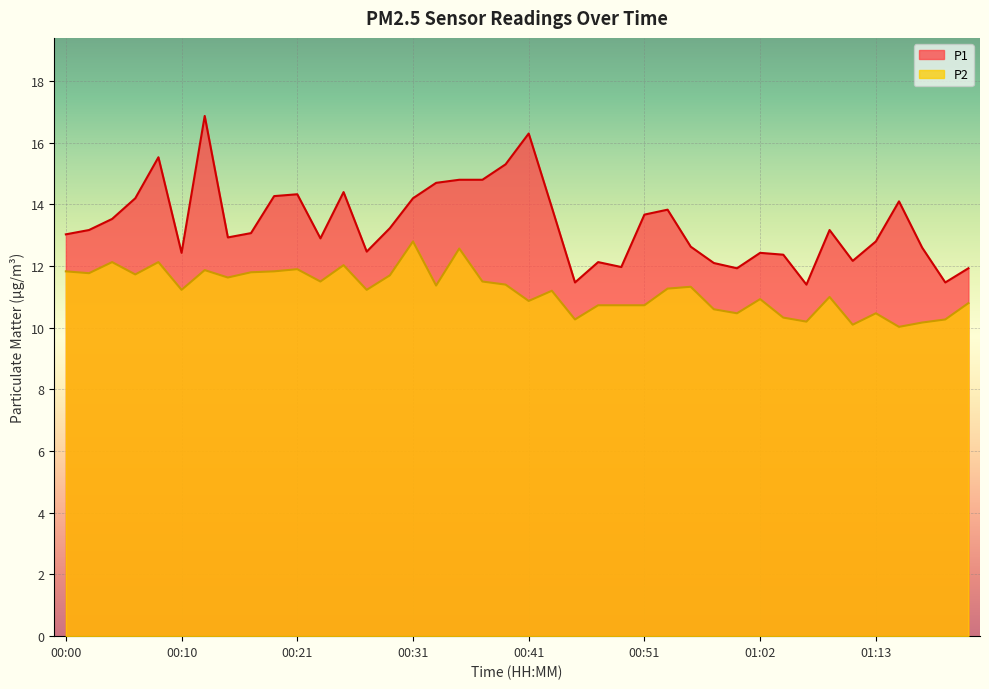

Which series has the widest spread of values?

P1